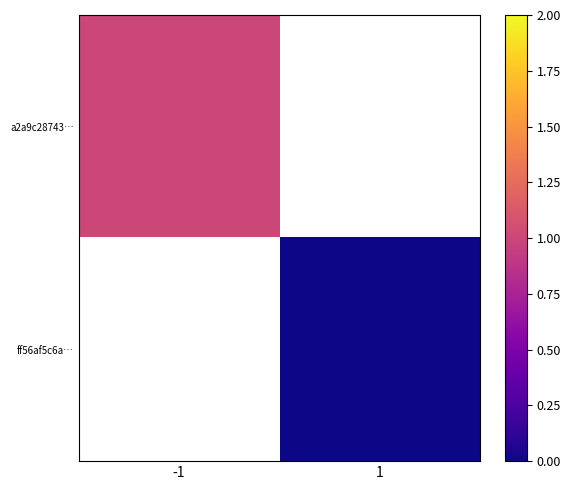

Read the a2a9c28743… value at -1.

1.0